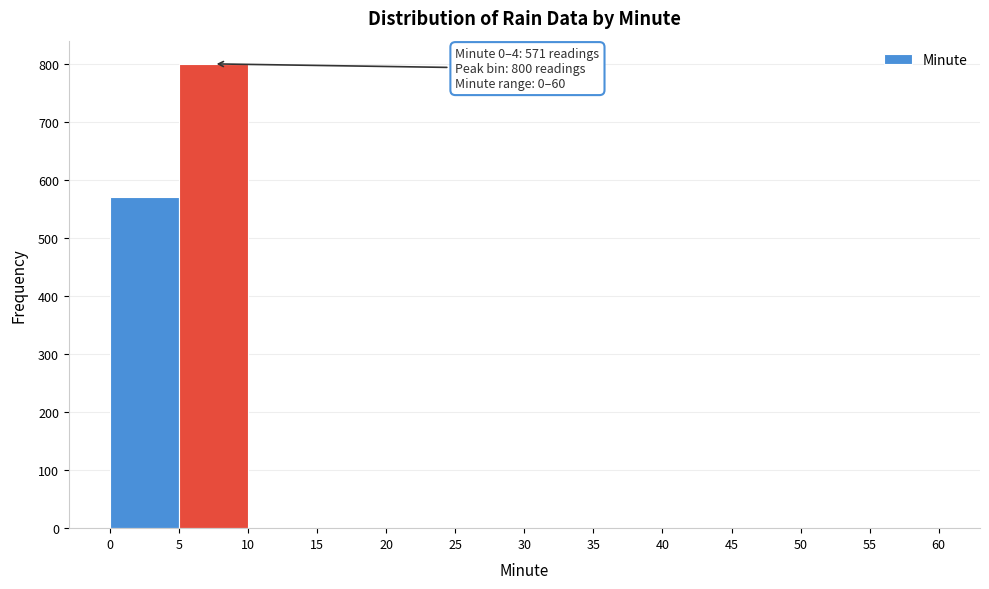

Which range on the x-axis has the tallest bar?

5 to 10